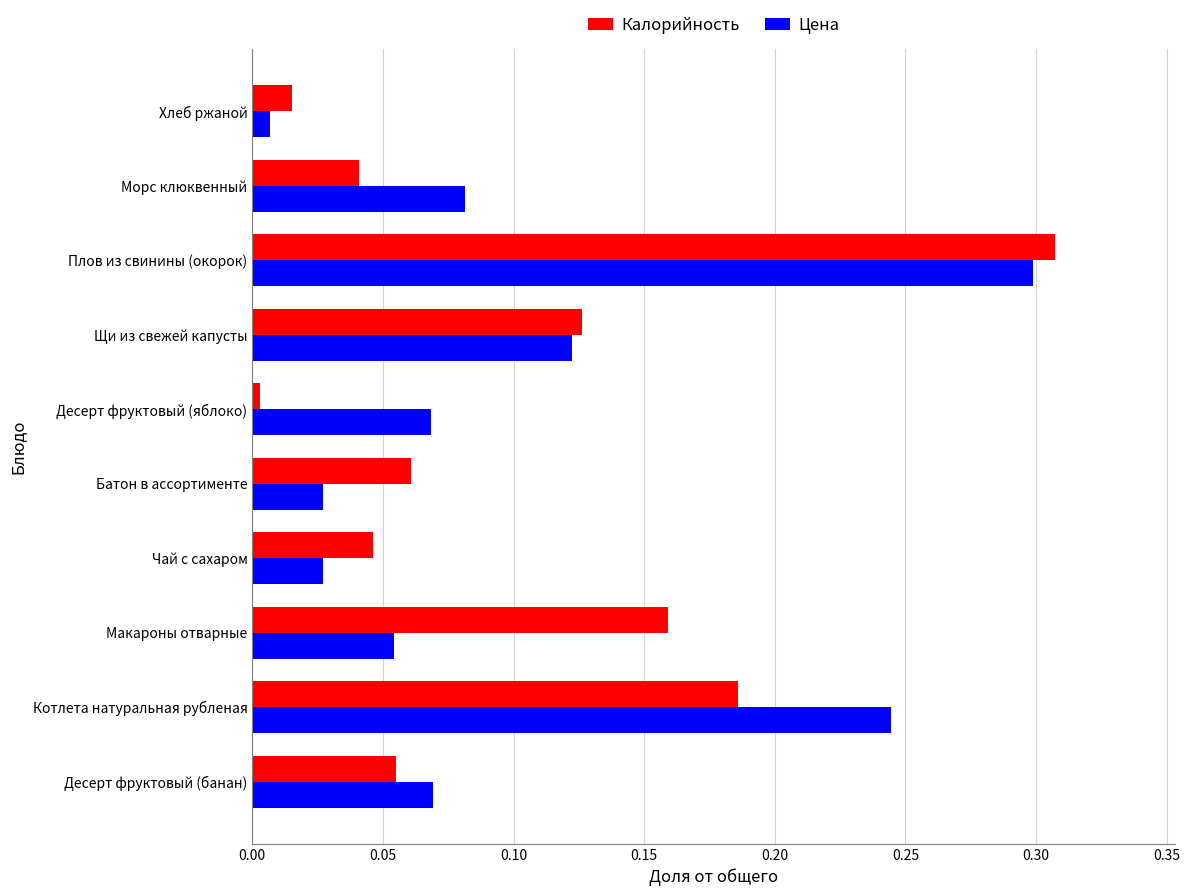

Is the value of Цена at Морс клюквенный greater than the value of Калорийность at Батон в ассортименте?

Yes